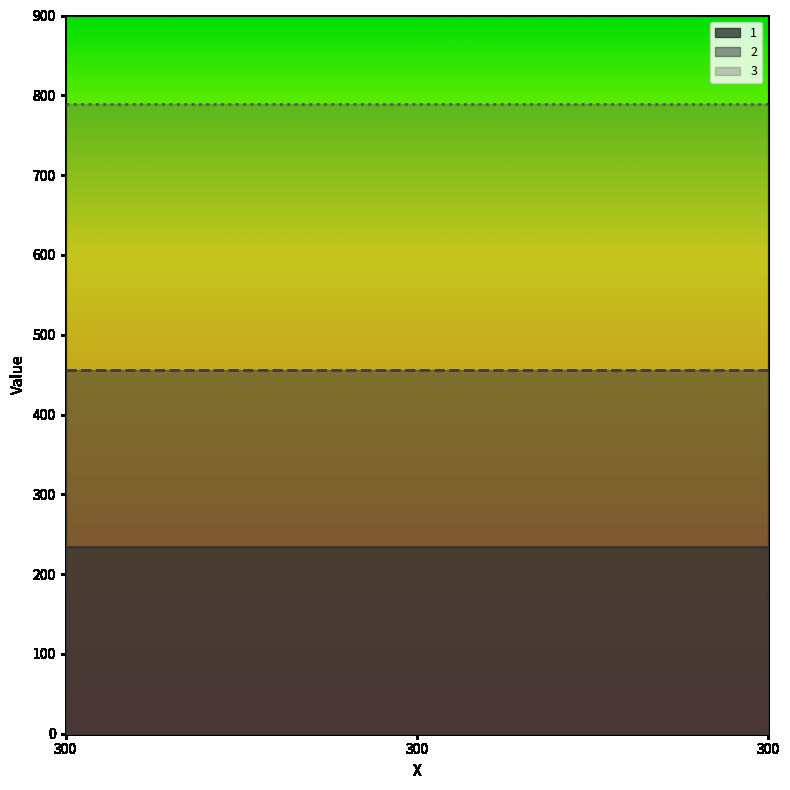

What is the smallest value displayed?

234